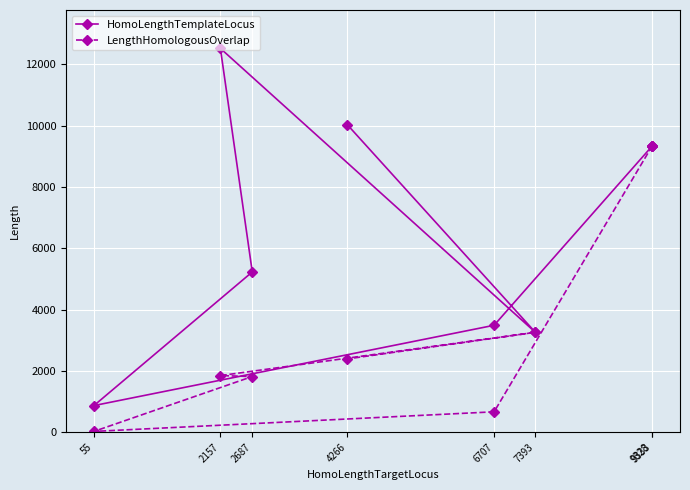

List the series in order of their overall mean, highest first.

HomoLengthTemplateLocus, LengthHomologousOverlap